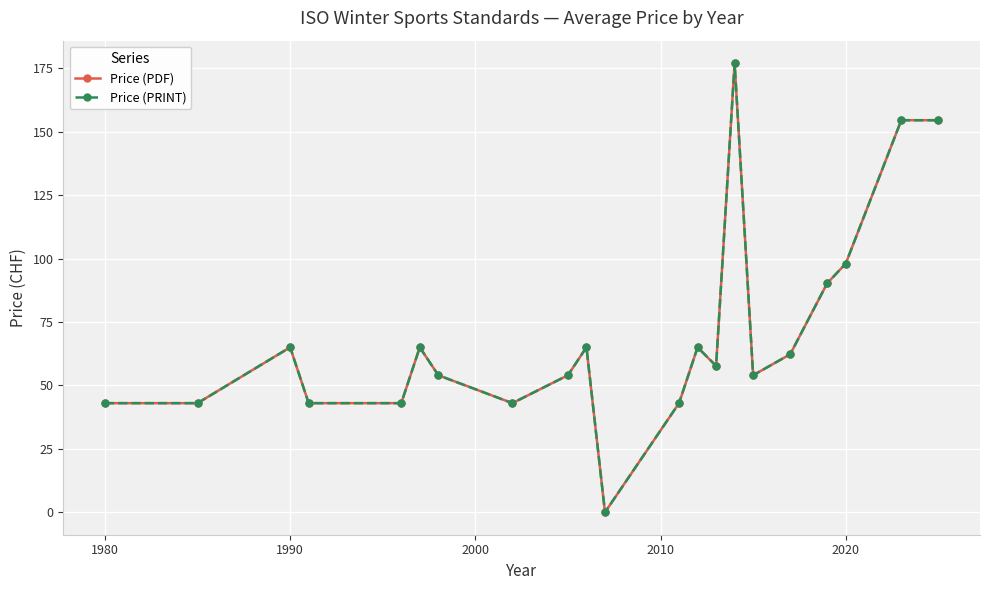

Which series has the largest range (max minus min)?

Price (PDF)